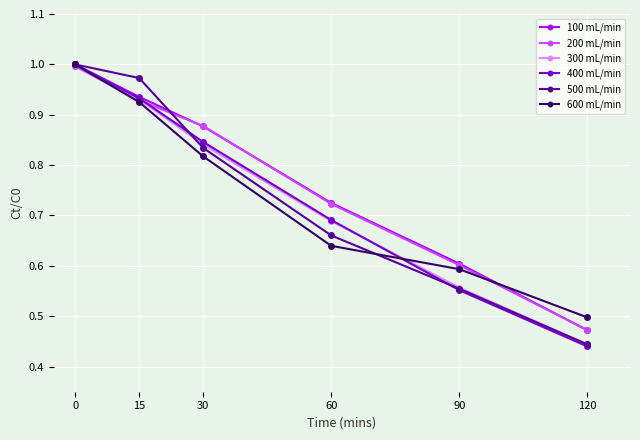

Which series has the widest spread of values?

400 mL/min